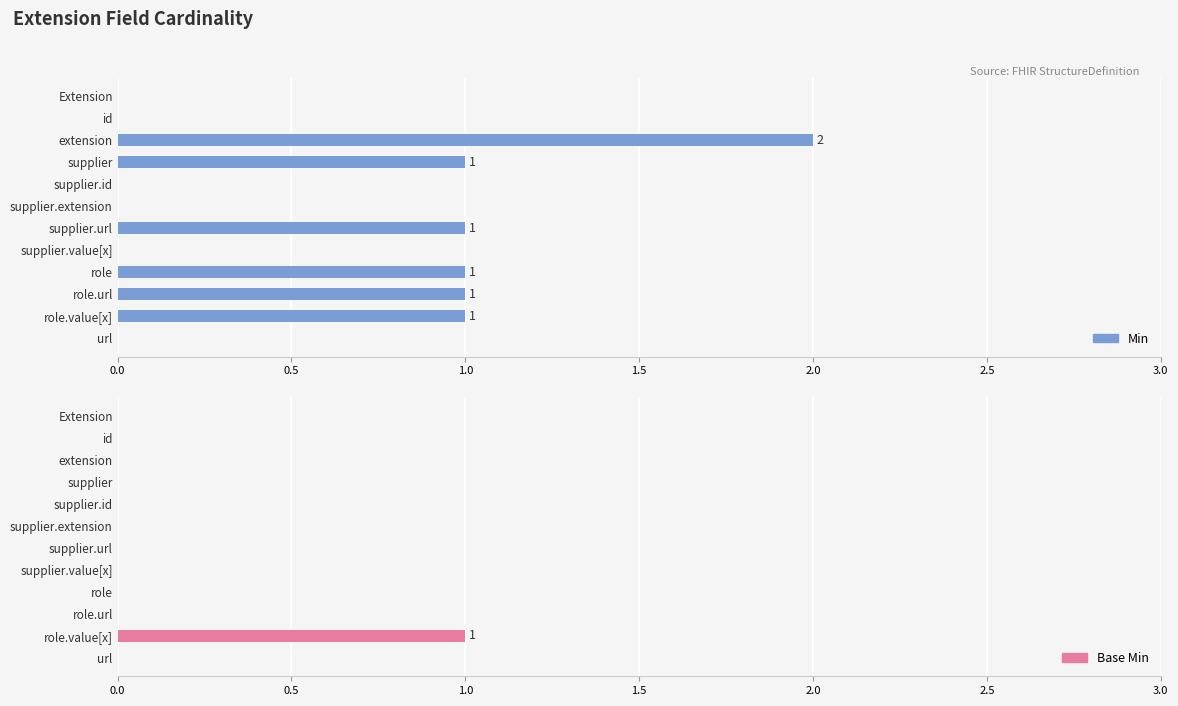

How many groups of bars are there?

12